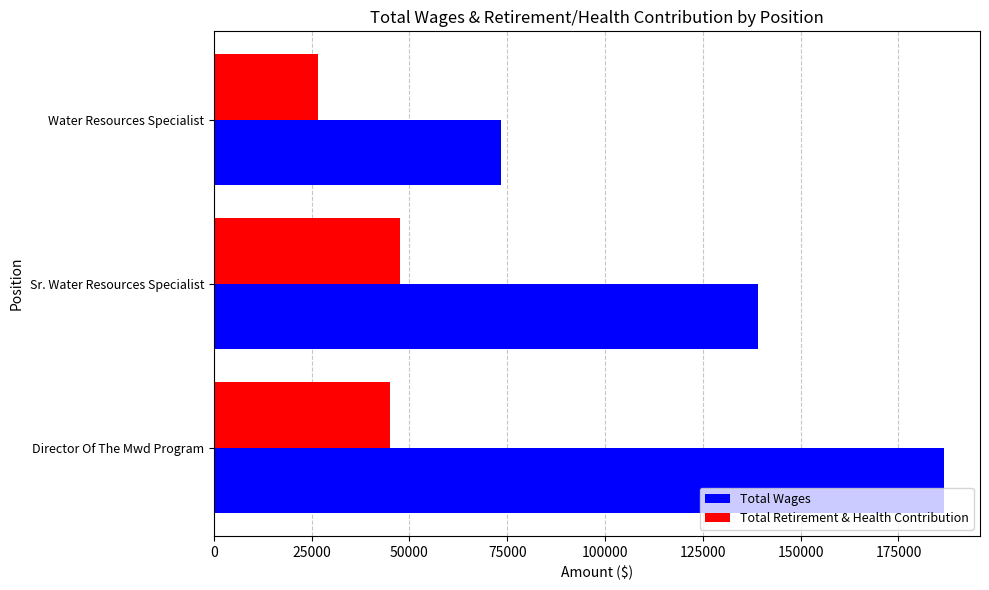

What is the difference between the Total Retirement & Health Contribution values at Director Of The Mwd Program and Water Resources Specialist?

18326